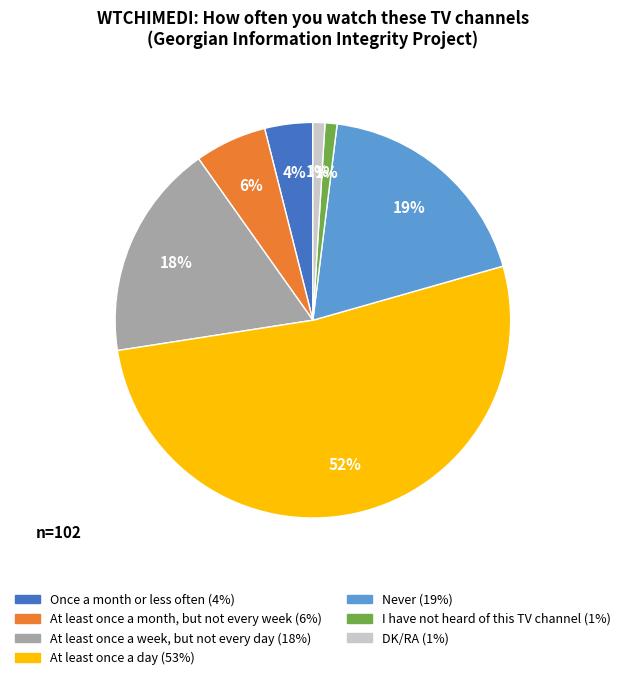

How many segments does this pie chart have?

7